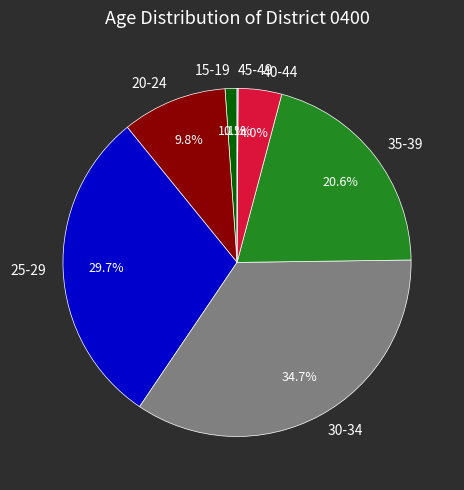

What is the largest slice in the pie chart?

30-34